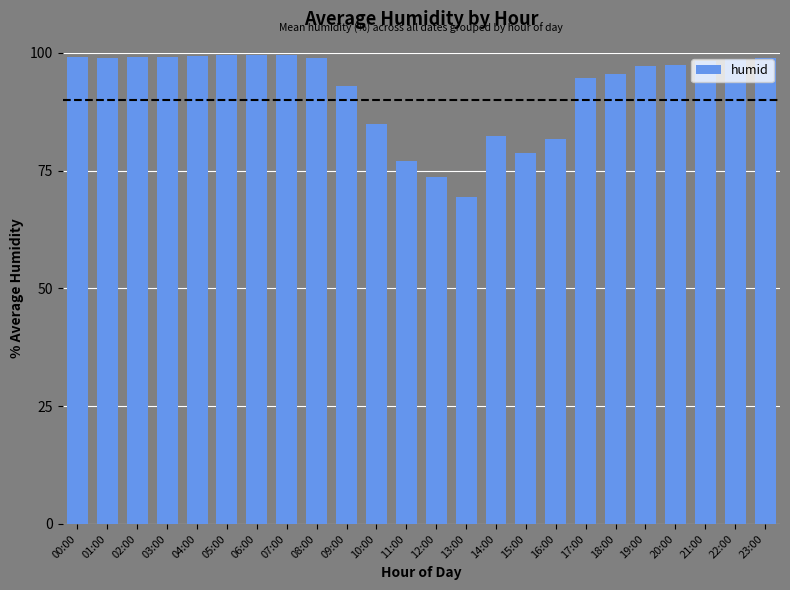

Which has a higher value, 16:00 or 11:00?

16:00